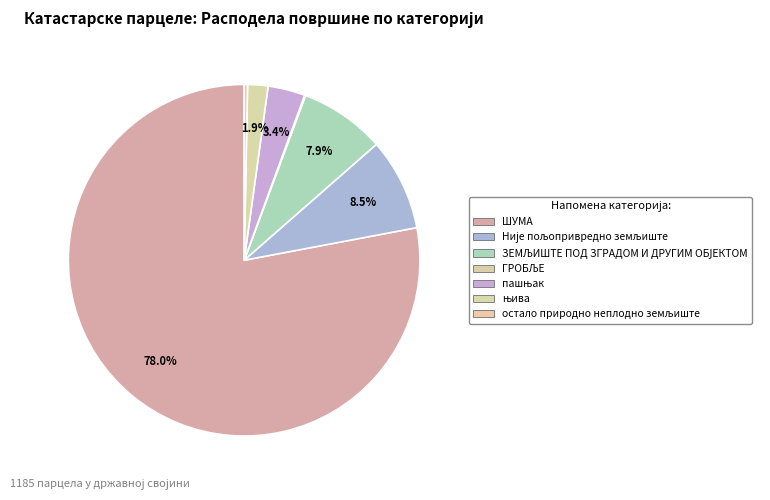

True or false: ЗЕМЉИШТЕ ПОД ЗГРАДОМ И ДРУГИМ ОБЈЕКТОМ accounts for 14% of the total.

False